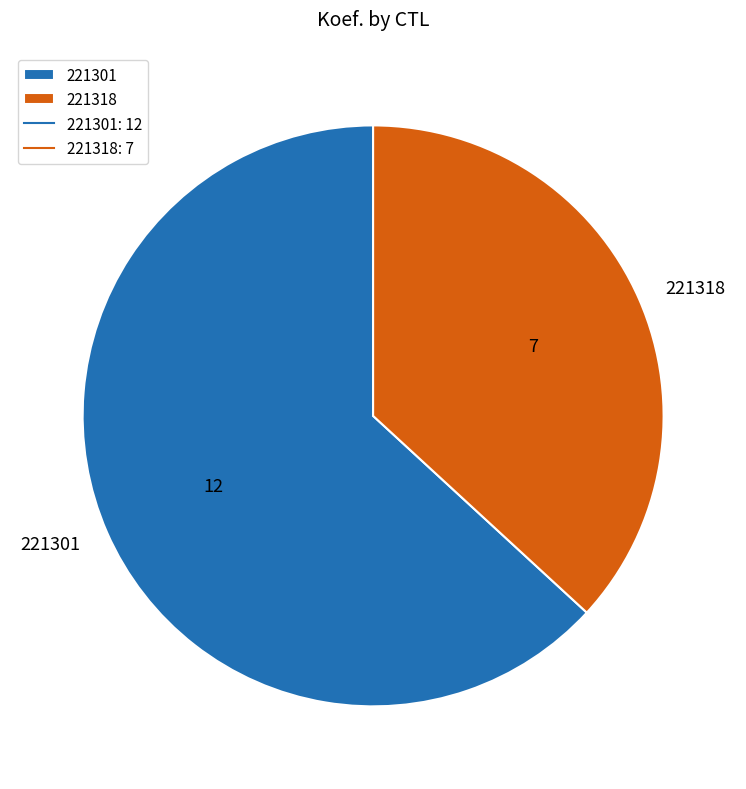

The 221318 slice represents 37% of the pie. True or false?

True